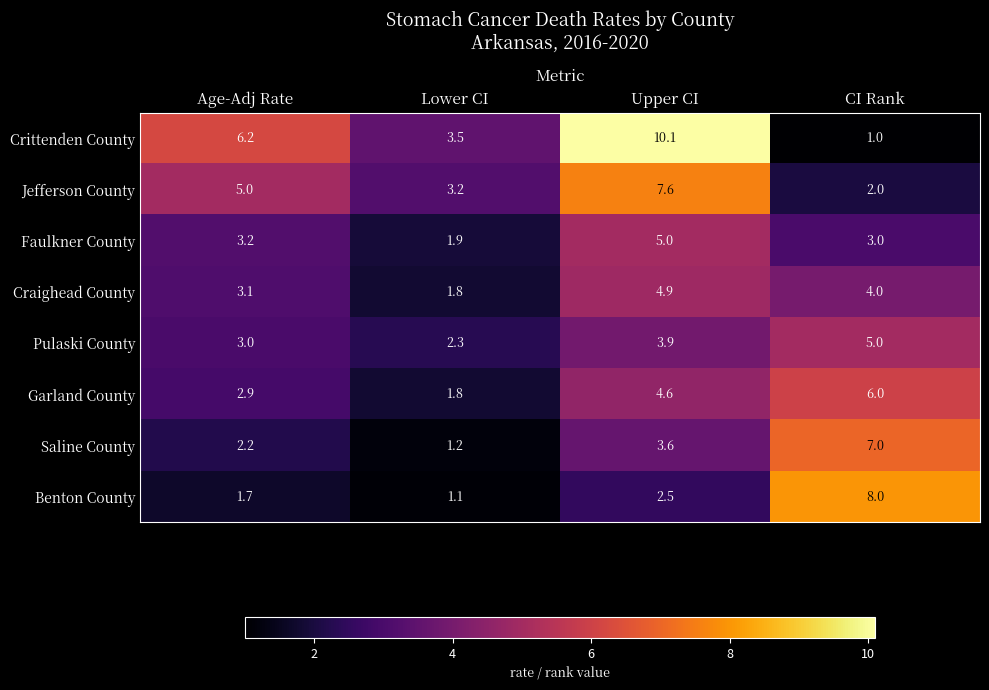

Where does the Saline County series first go above 3?

Upper CI